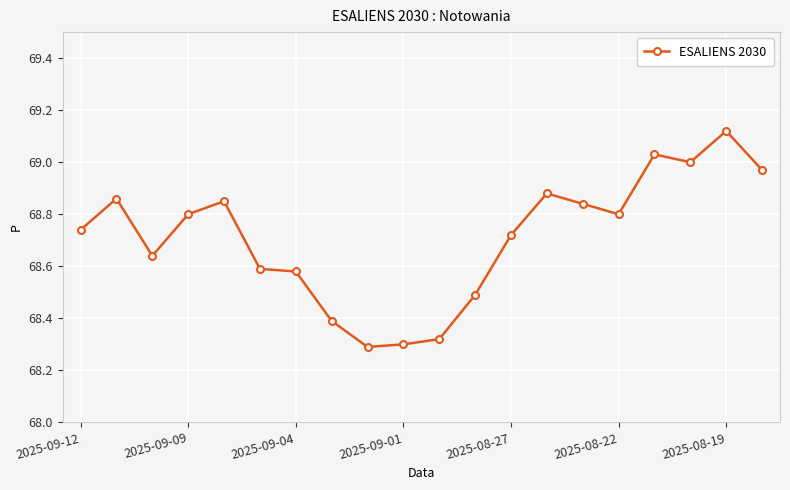

What is the difference between the maximum and minimum values?

0.8